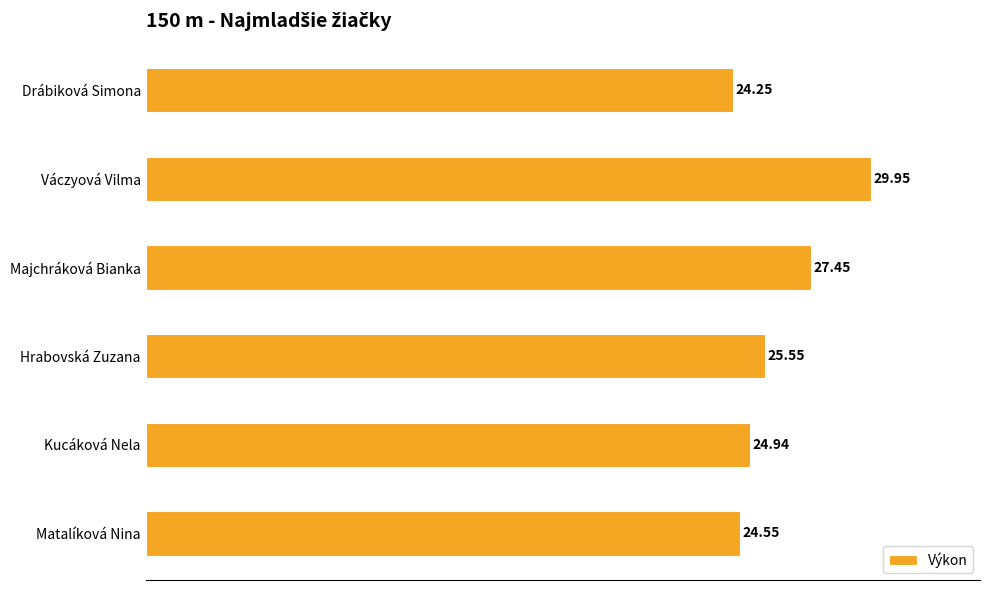

At which category does the chart reach its peak across all series?

Váczyová Vilma